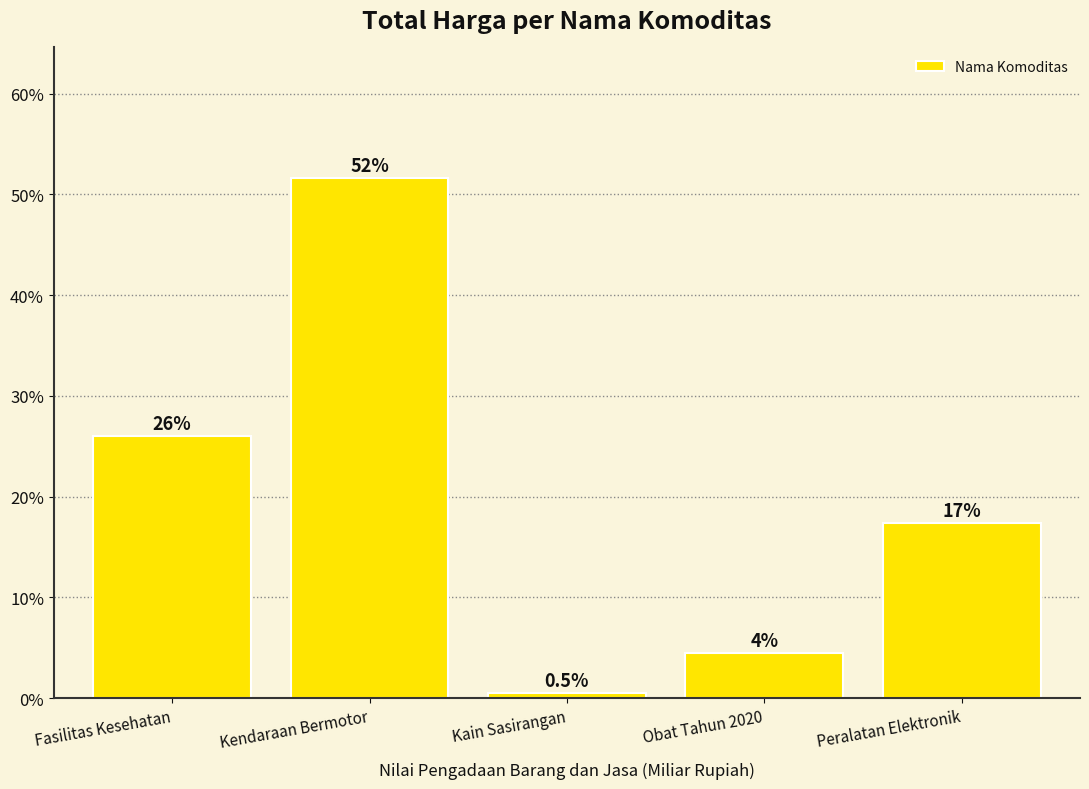

What is the smallest value displayed?

0.5